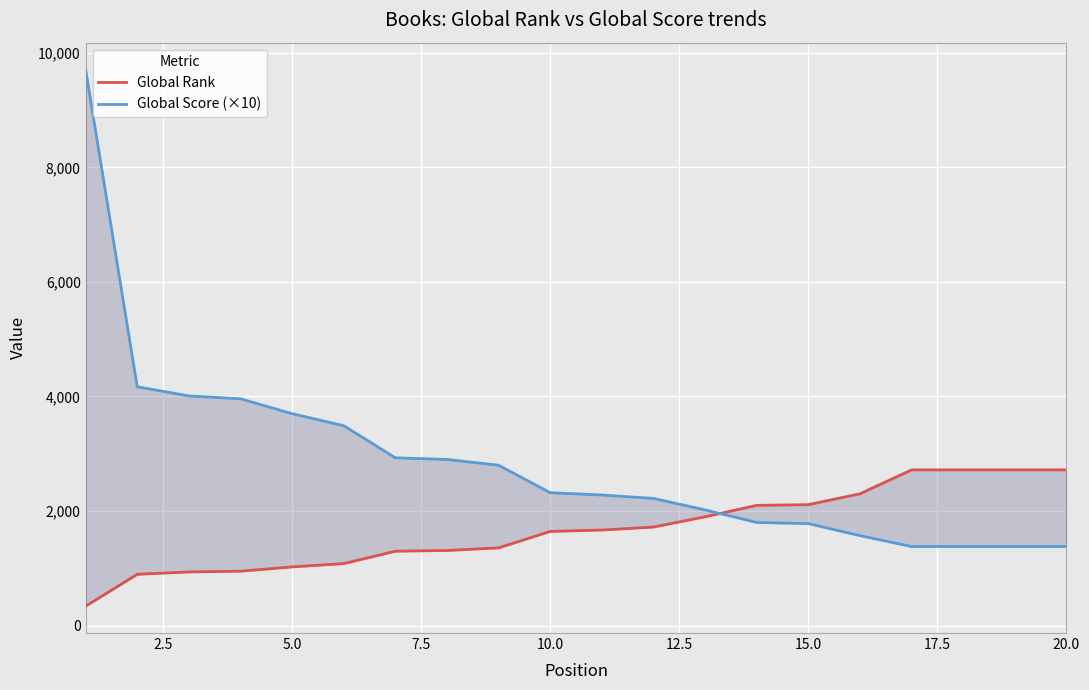

List the series in order of their overall mean, lowest first.

Global Rank, Global Score (×10)